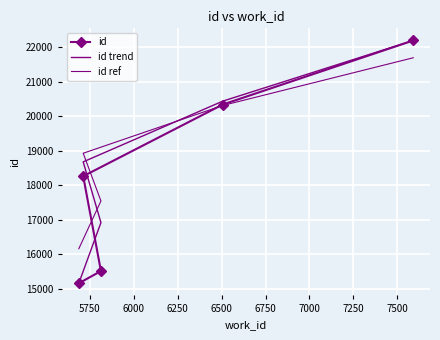

Reading left to right, what are all the values shown in this chart?

id: 15163	15516	18260	20333	22187
id trend: 15163	16919	18675	20431	22187
id ref: 16163	17544	18925	20306	21687